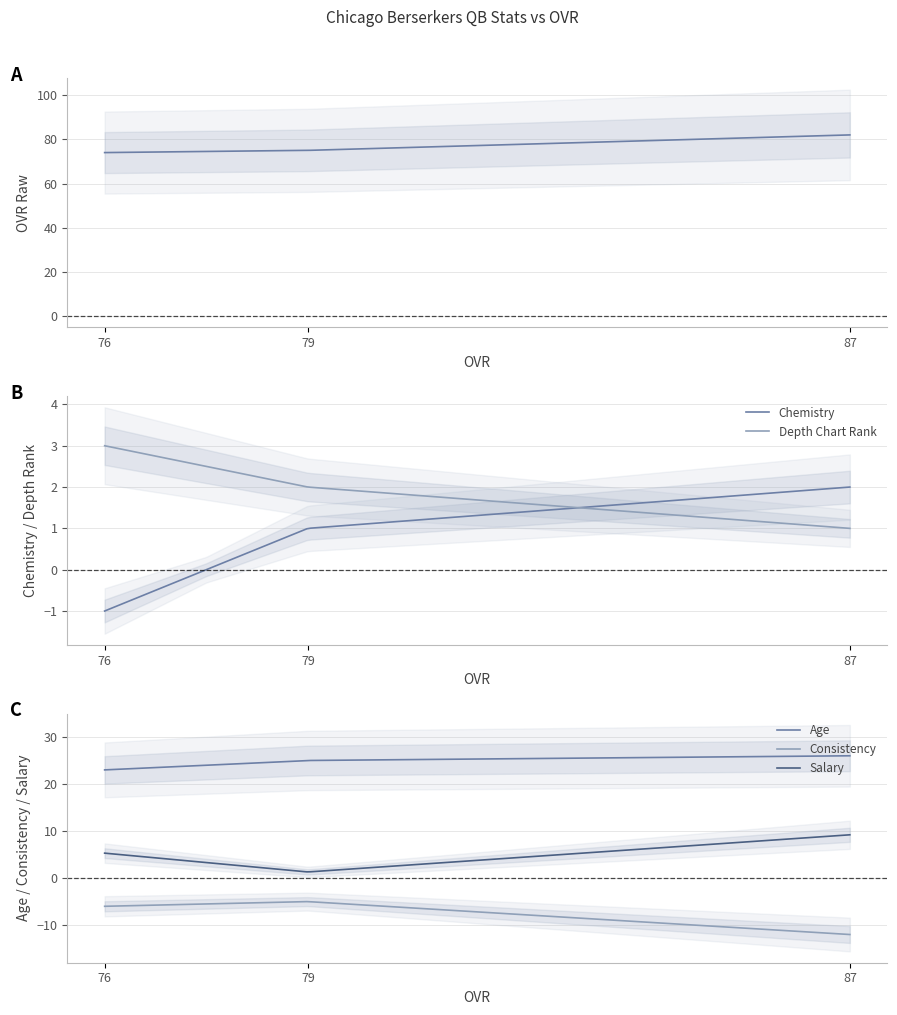

At how many categories does at least one series exceed 27?

3